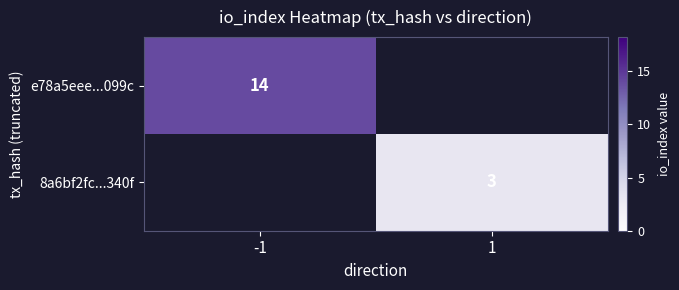

The value of e78a5eee...099c at -1 is 3. True or false?

False